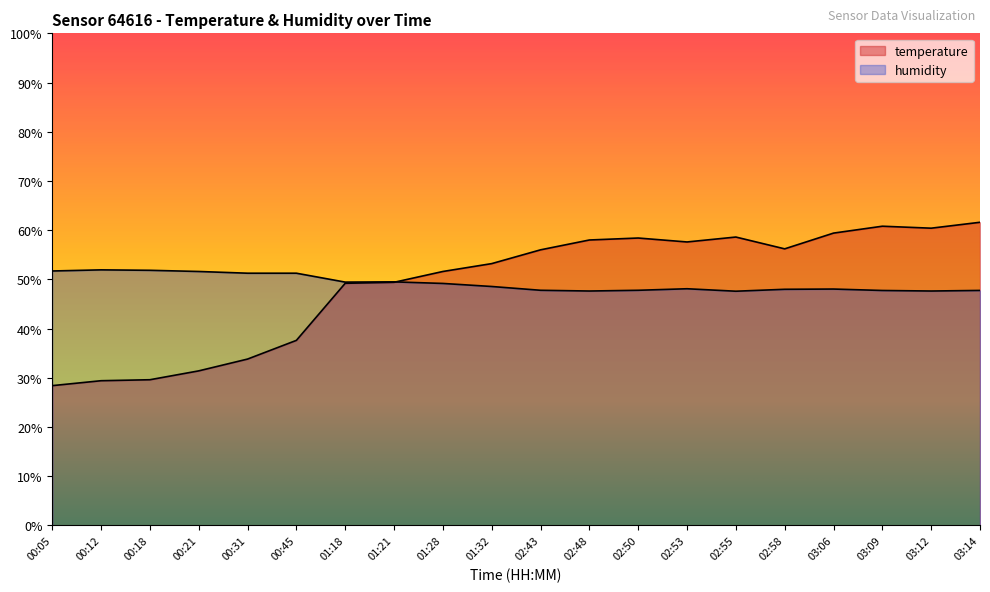

After their last crossing, which series has the higher values: temperature or humidity?

temperature